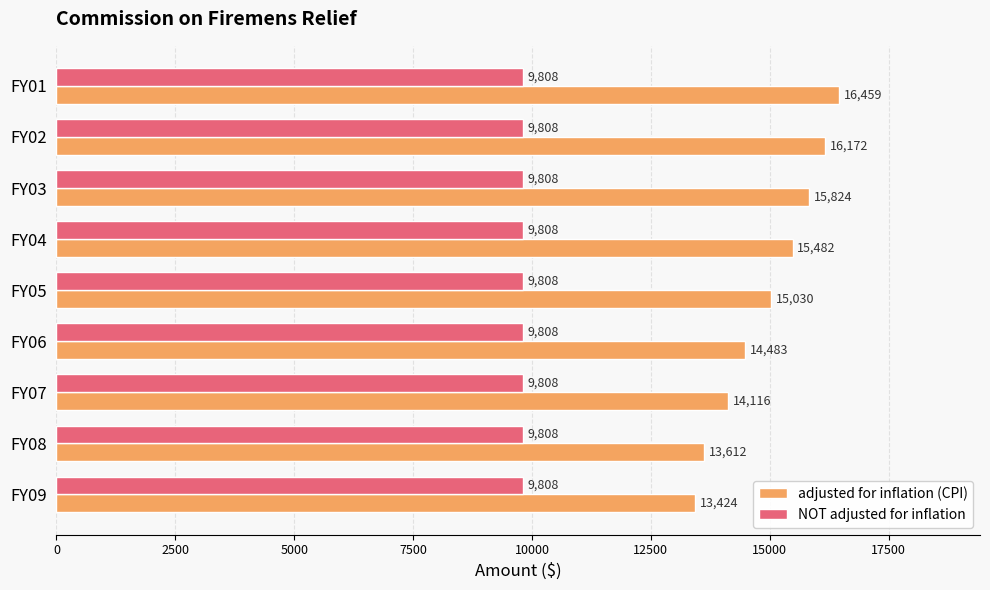

What is the difference between the highest and lowest values at FY07?

4308